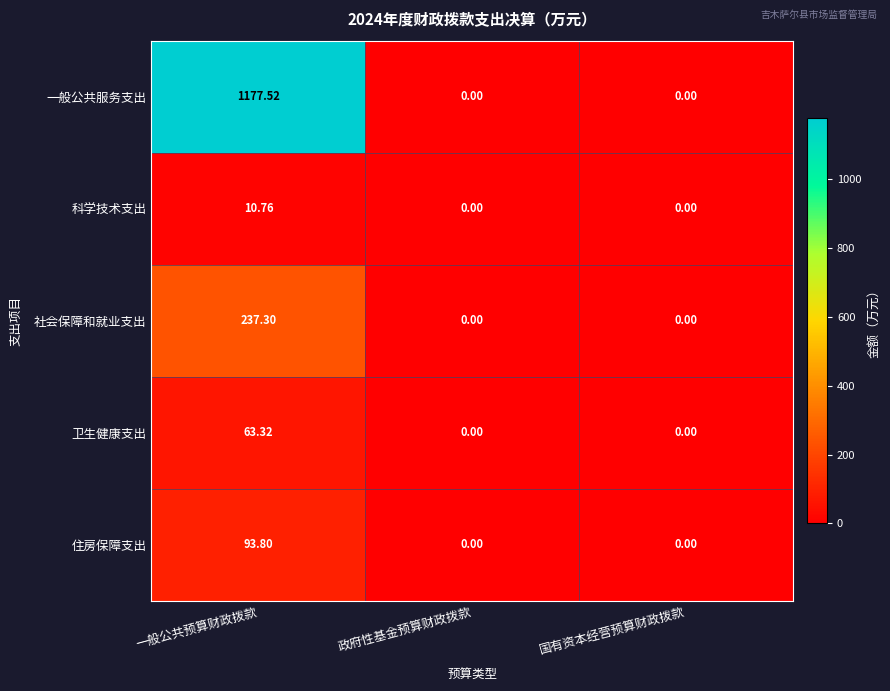

Which category has the highest value in the 住房保障支出 series?

一般公共预算财政拨款